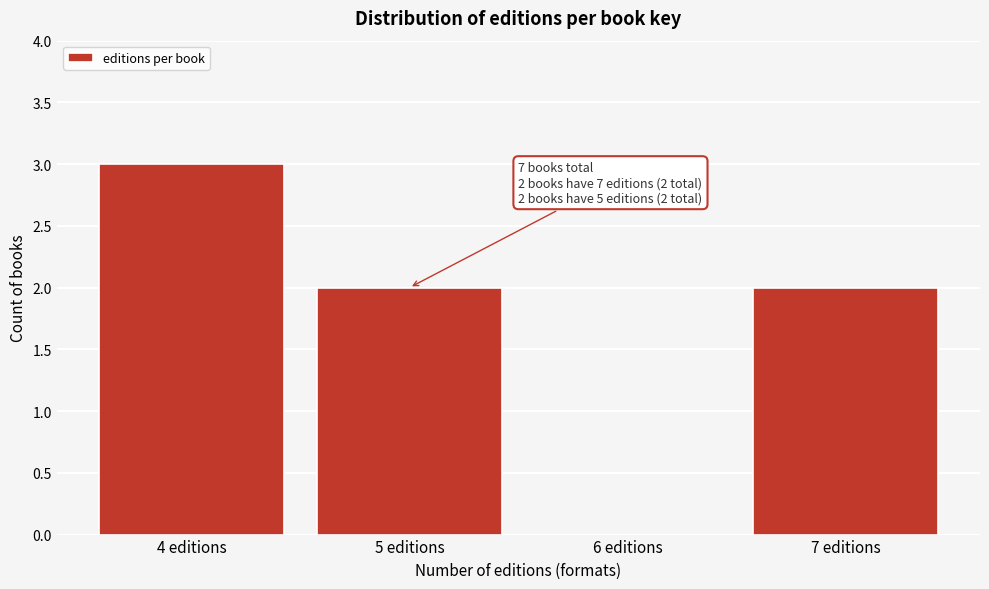

Reading left to right, what are all the values shown in this chart?

4 editions=3	5 editions=2	6 editions=0	7 editions=2